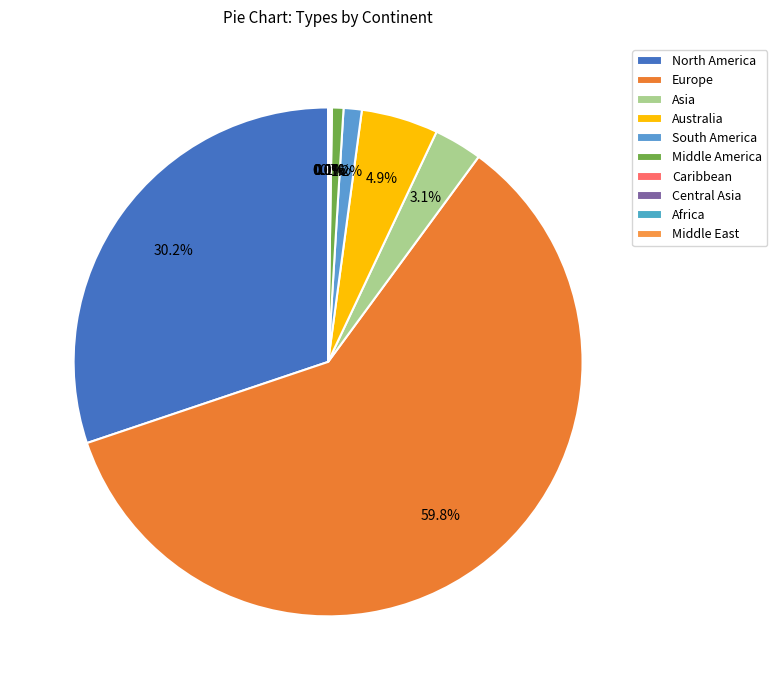

Is there any slice that represents more than half of the pie?

Yes